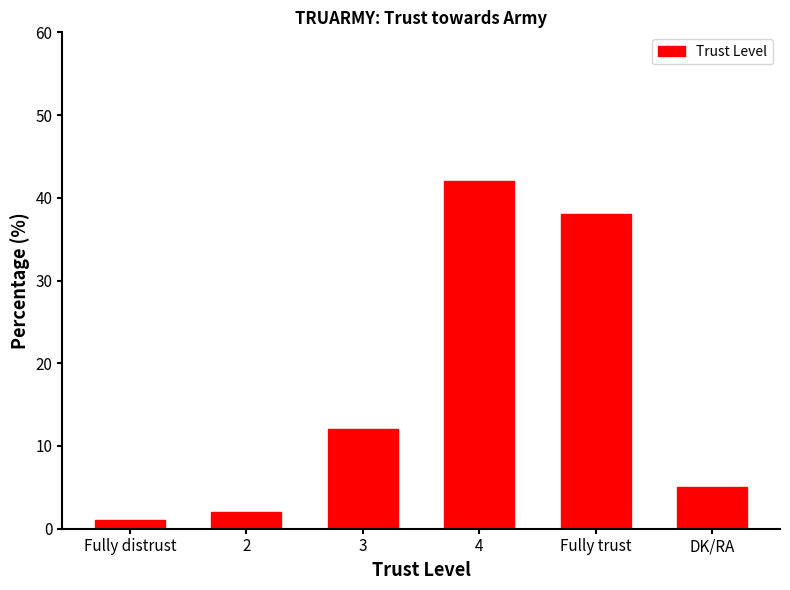

Which has a higher value, 2 or DK/RA?

DK/RA